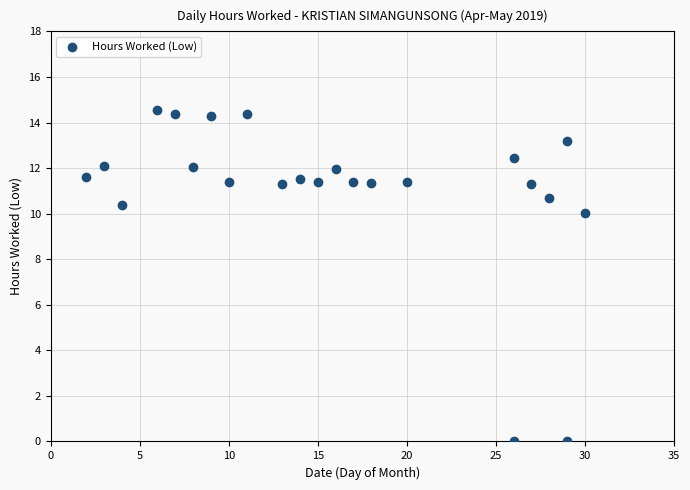

What is the range of X values (max minus min)?

28.0